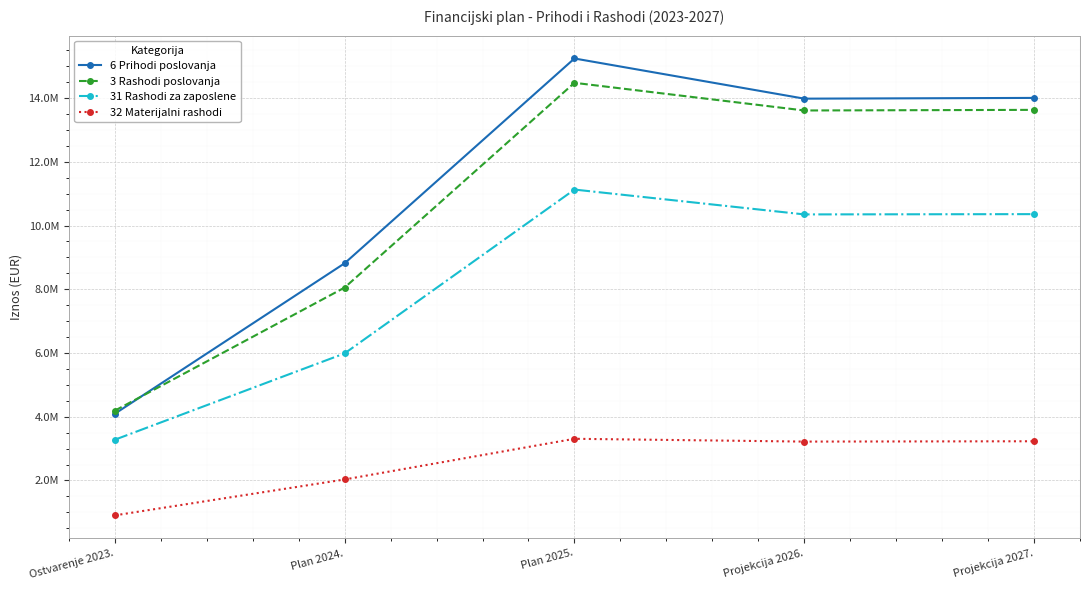

What position from the left is Projekcija 2026.?

4